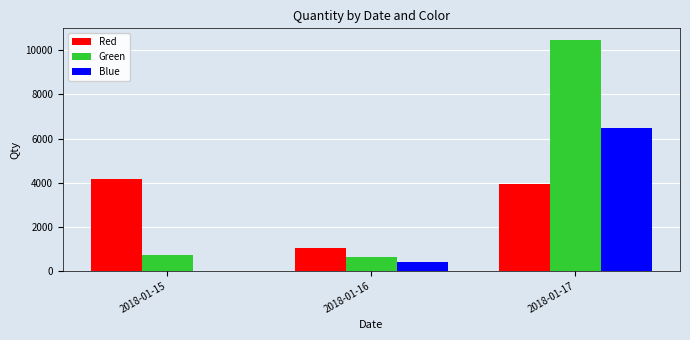

At which label is Red closest to 2607?

2018-01-17